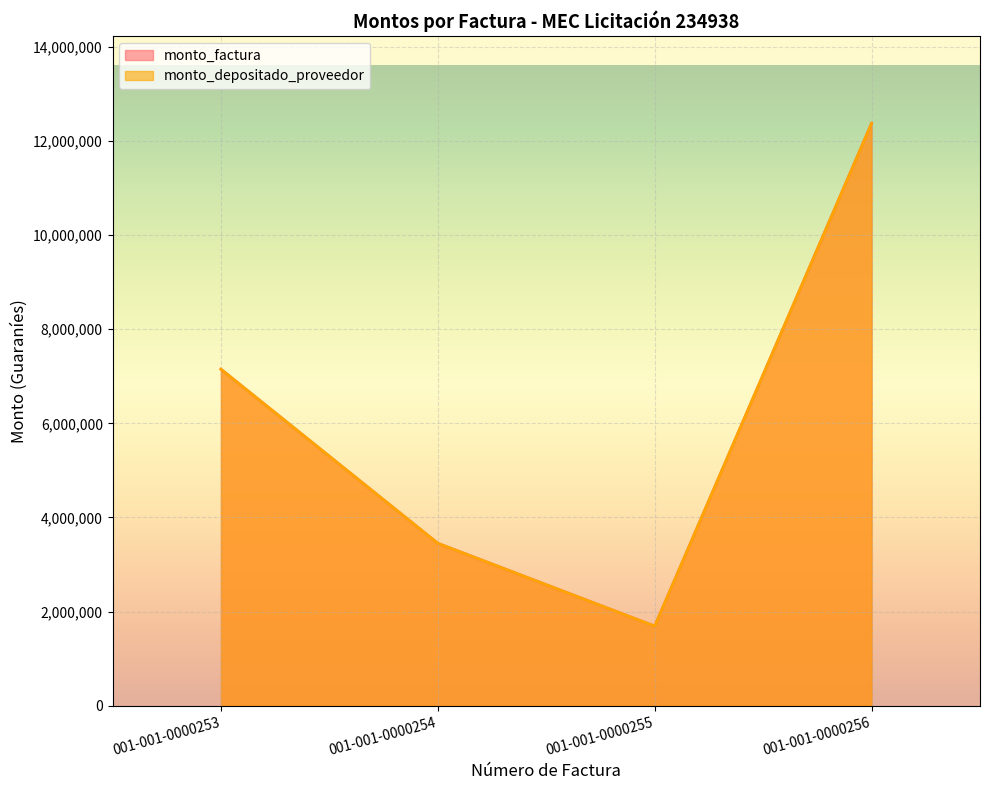

What is the value of the monto_factura point at the 4th from the left?

12375000